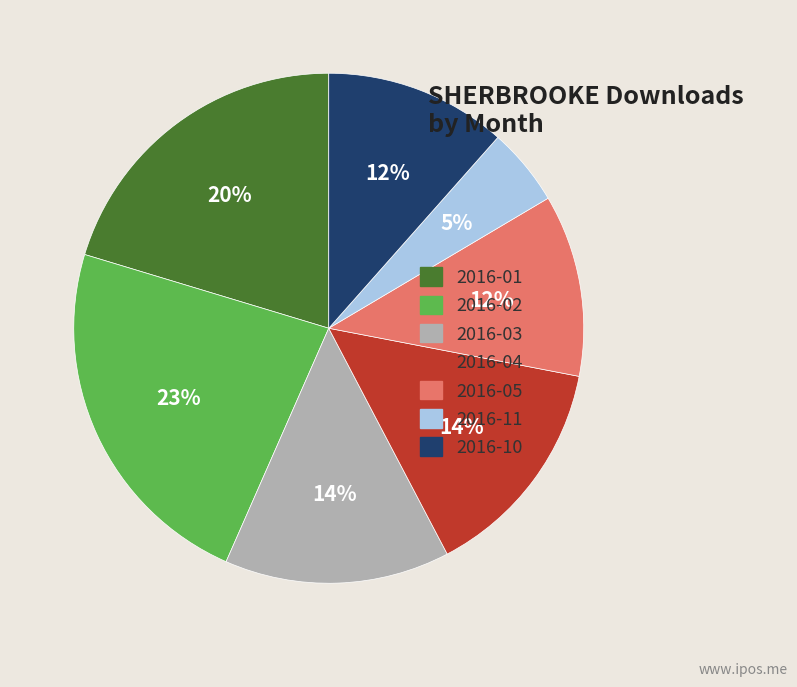

To the nearest percent, what is the average slice percentage?

14%